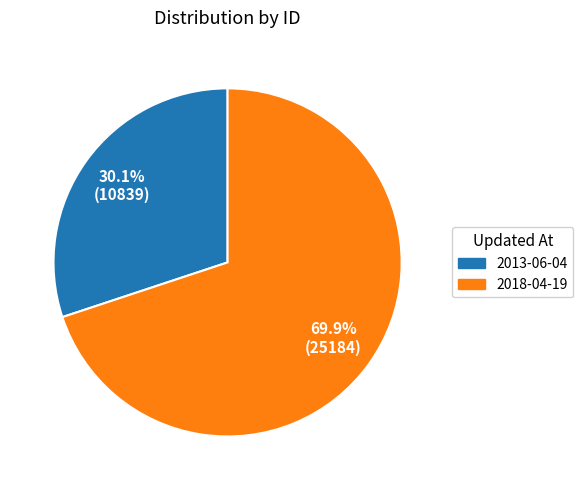

How many slices are in this pie chart?

2